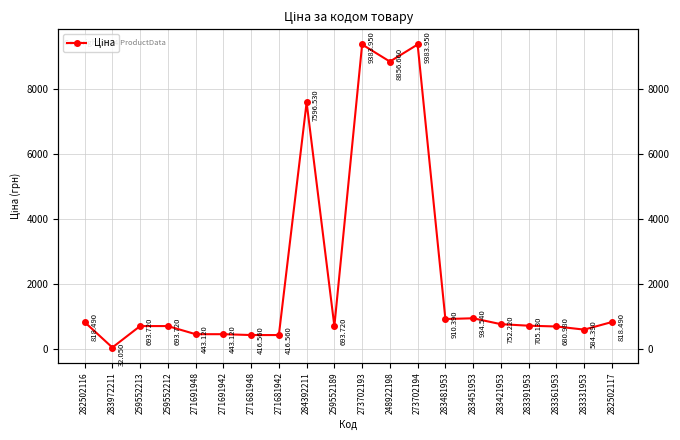

What is the difference between the maximum and minimum values?

9351.9